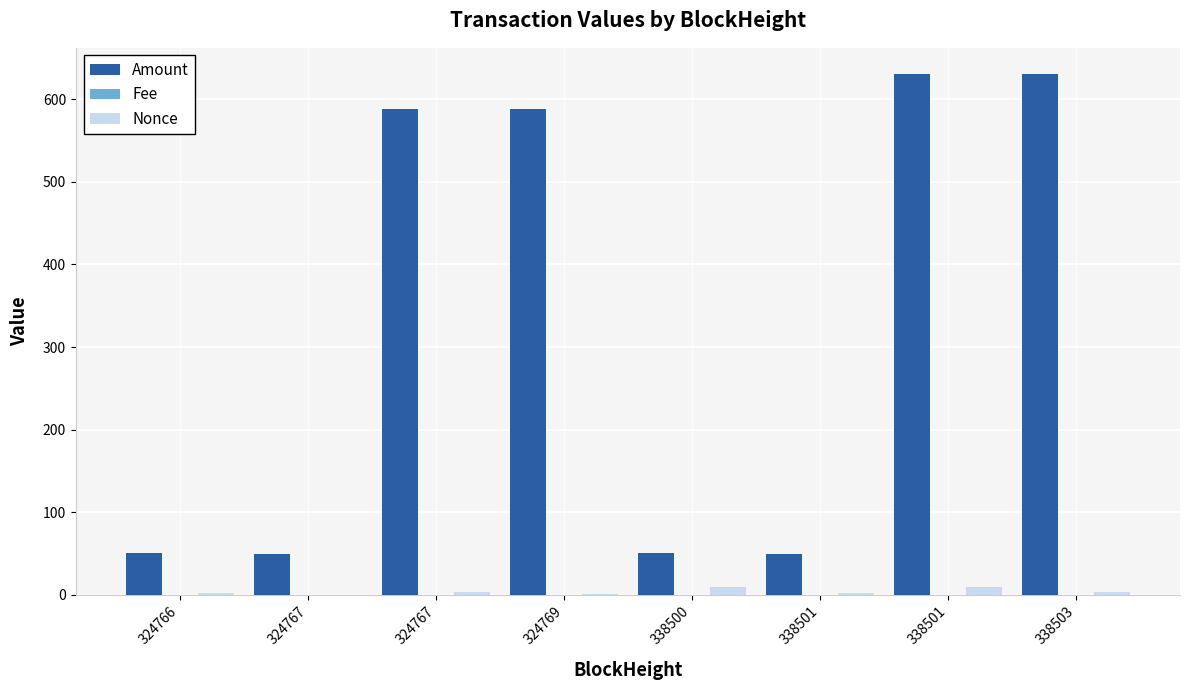

What is the sum of all Fee values?

0.8